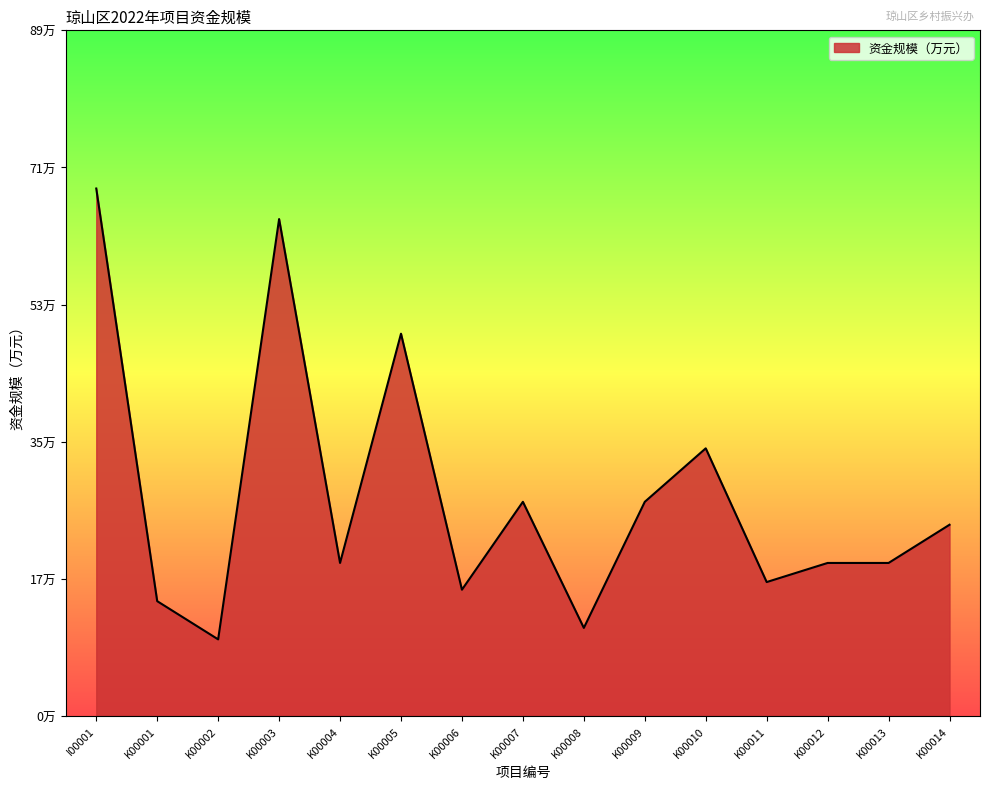

Does the chart have visible grid lines?

No